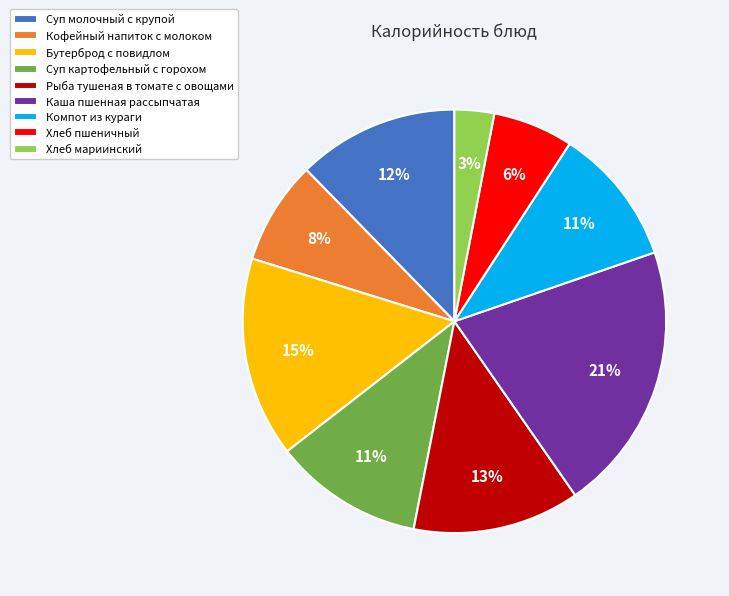

To the nearest percent, what portion does Каша пшенная рассыпчатая represent?

21%